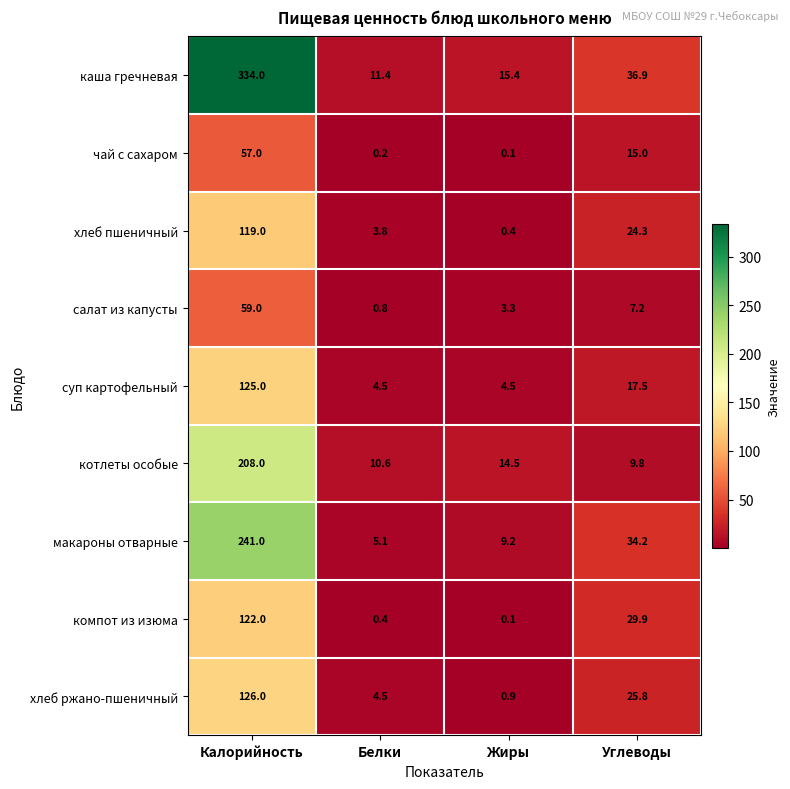

What is the minimum value shown in the chart?

0.1